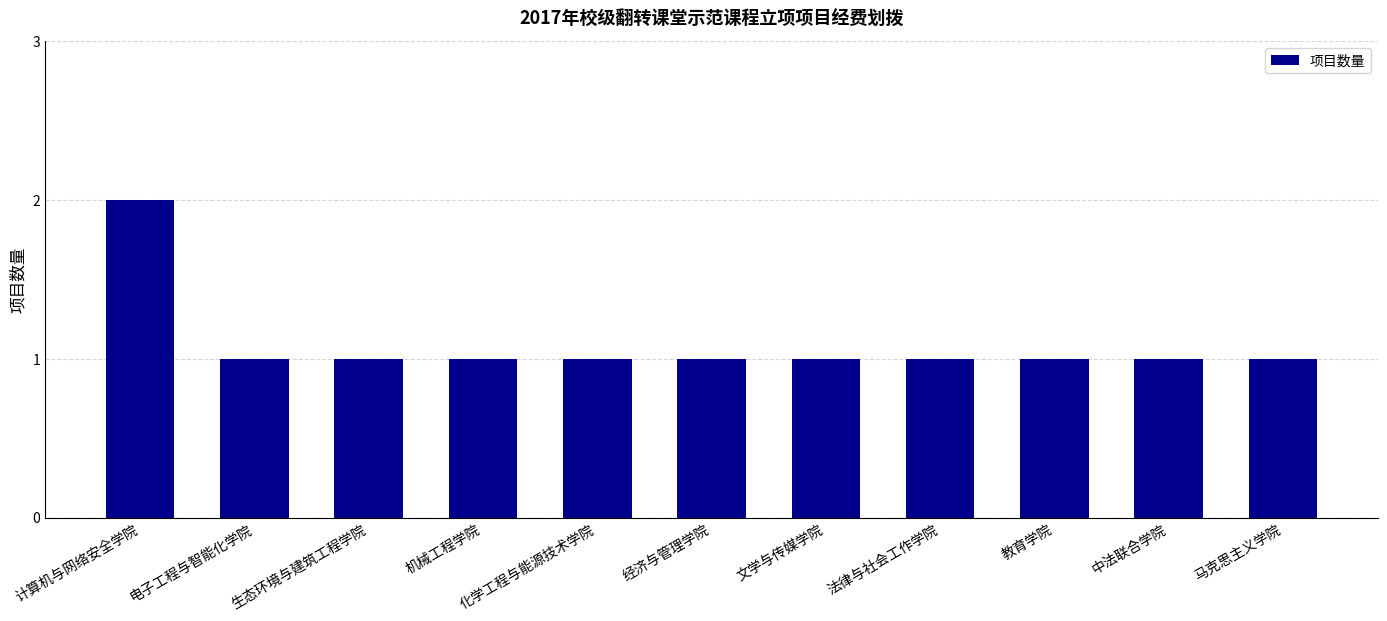

Which category has the highest value across all series?

计算机与网络安全学院